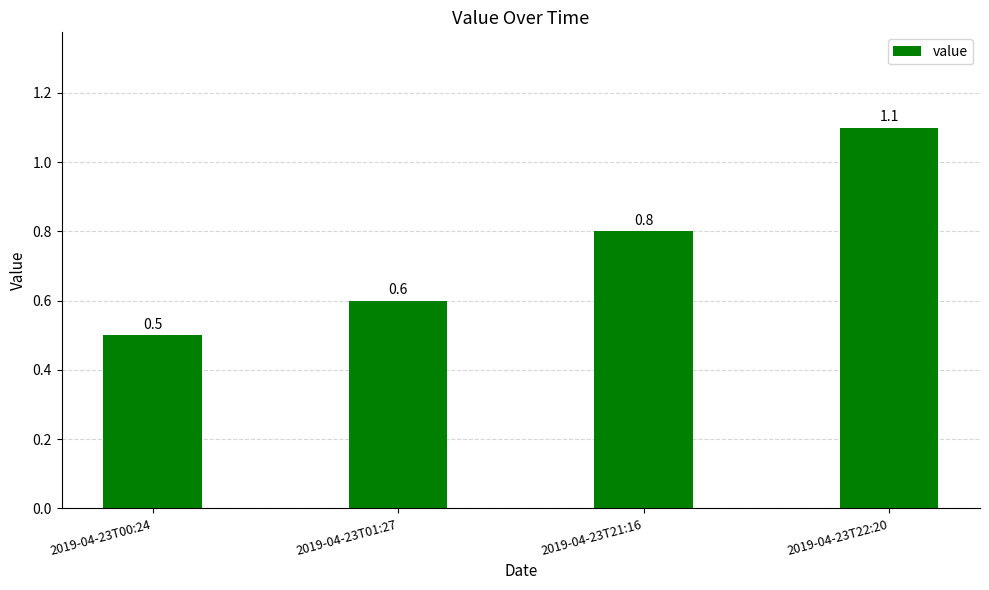

What position from the left is 2019-04-23T00:24?

1